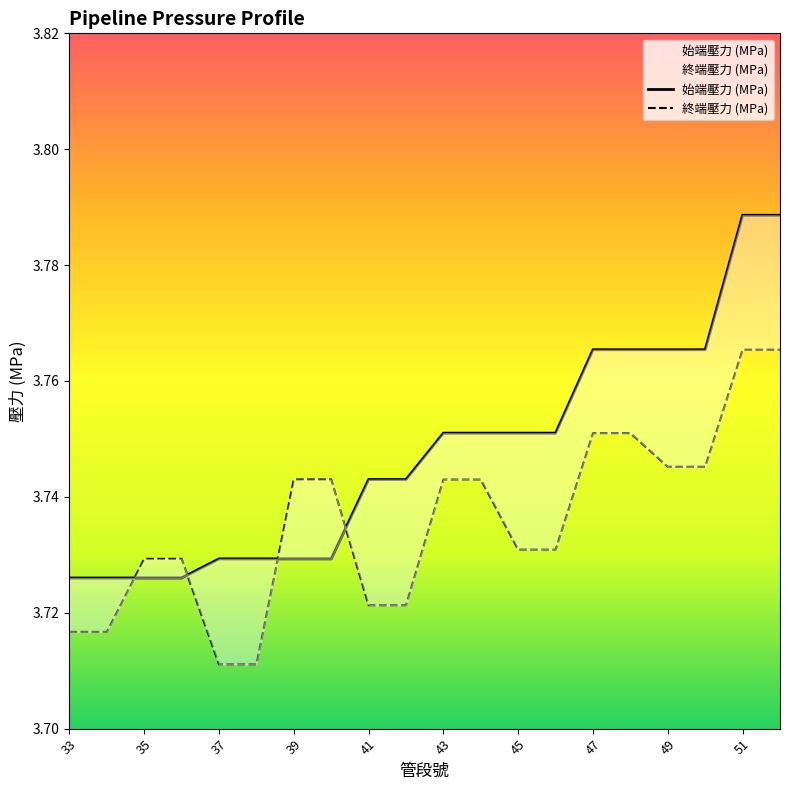

What is the value of the 終端壓力 (MPa) point at the 10th from the left?

3.7